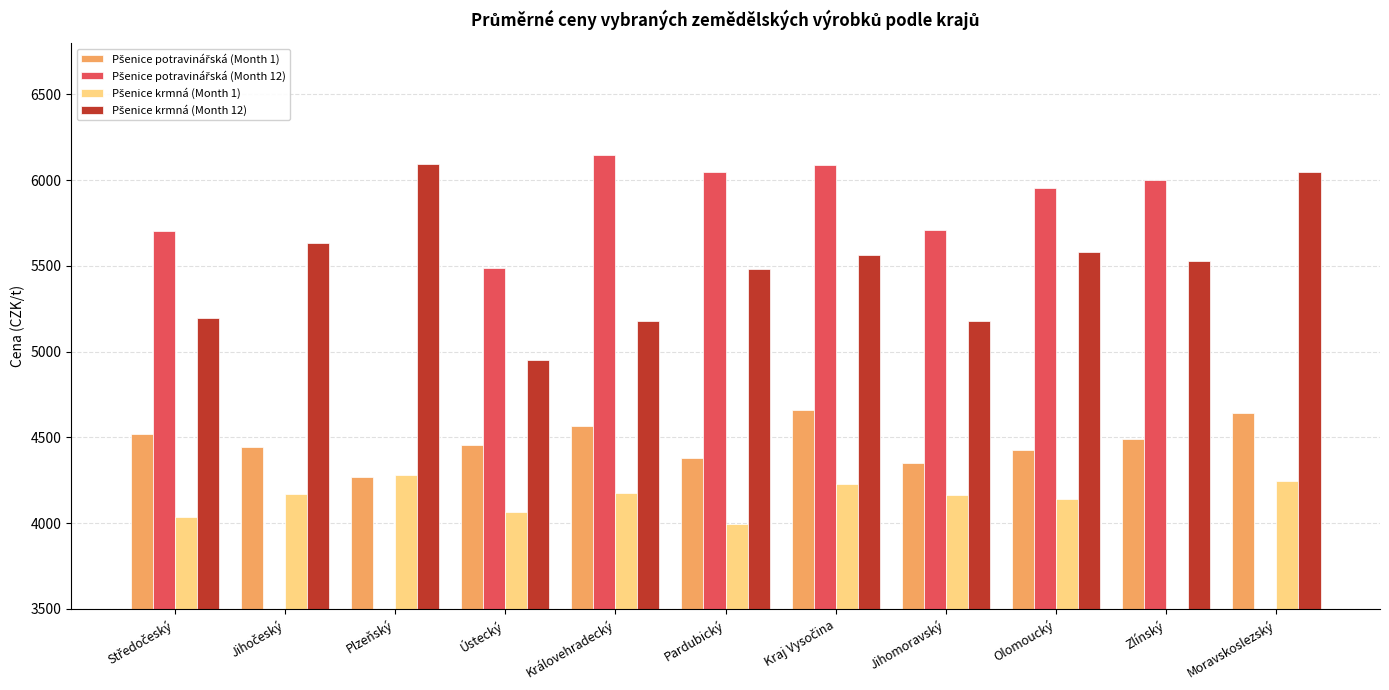

What is the difference between the second highest and minimum values in the Pšenice krmná (Month 12) series?

1094.0